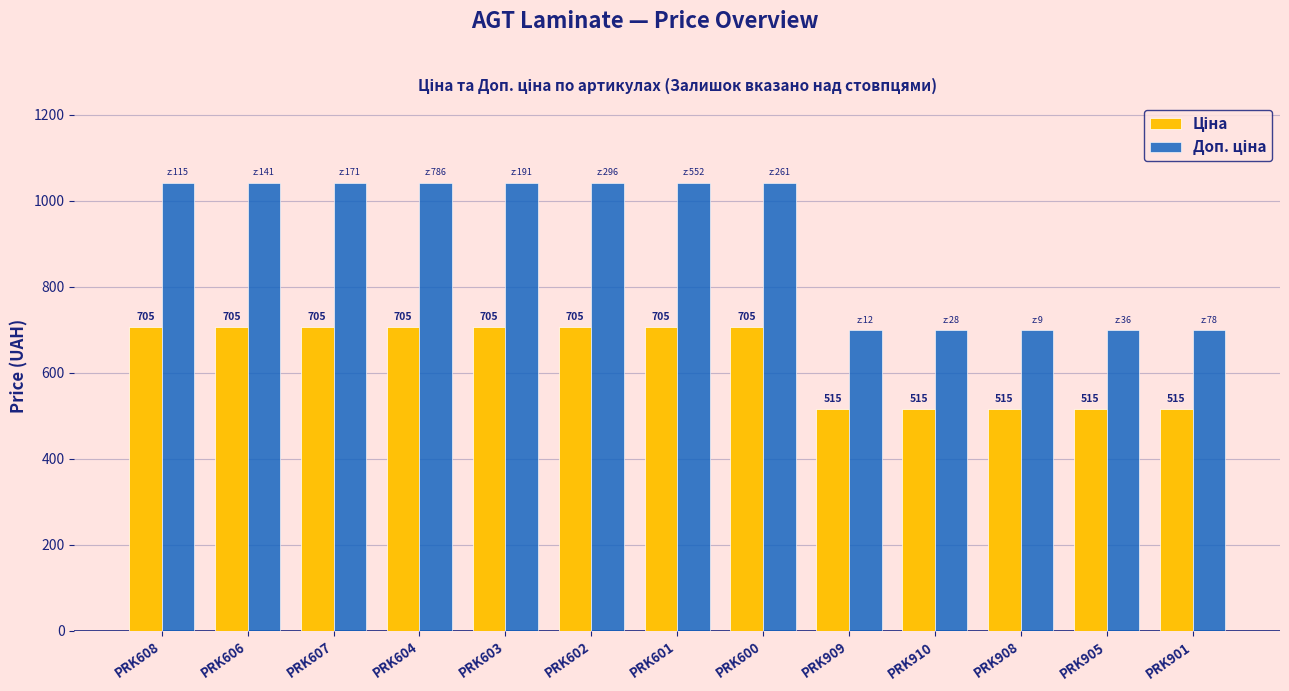

At how many categories does at least one series exceed 826?

8